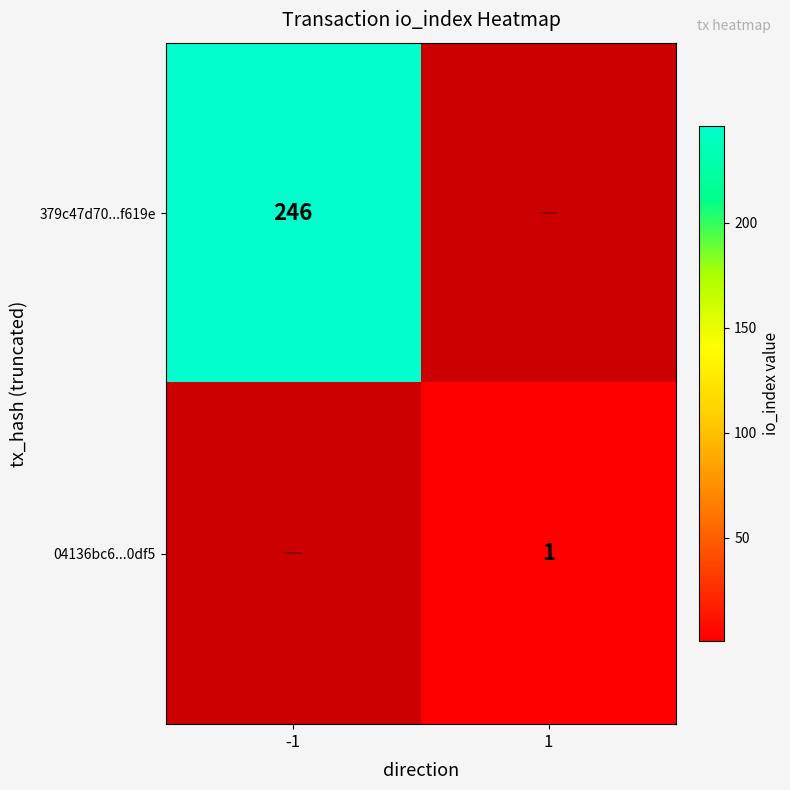

Is it true that 379c47d70...f619e equals 246 at -1?

True